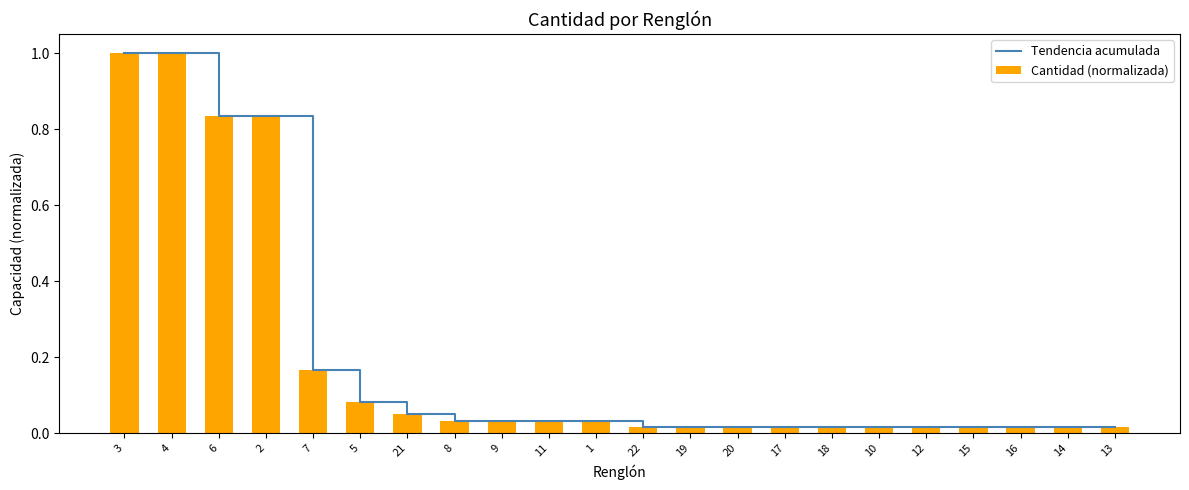

Rank the series at 16 from lowest to highest value.

Tendencia acumulada, Cantidad (normalizada)